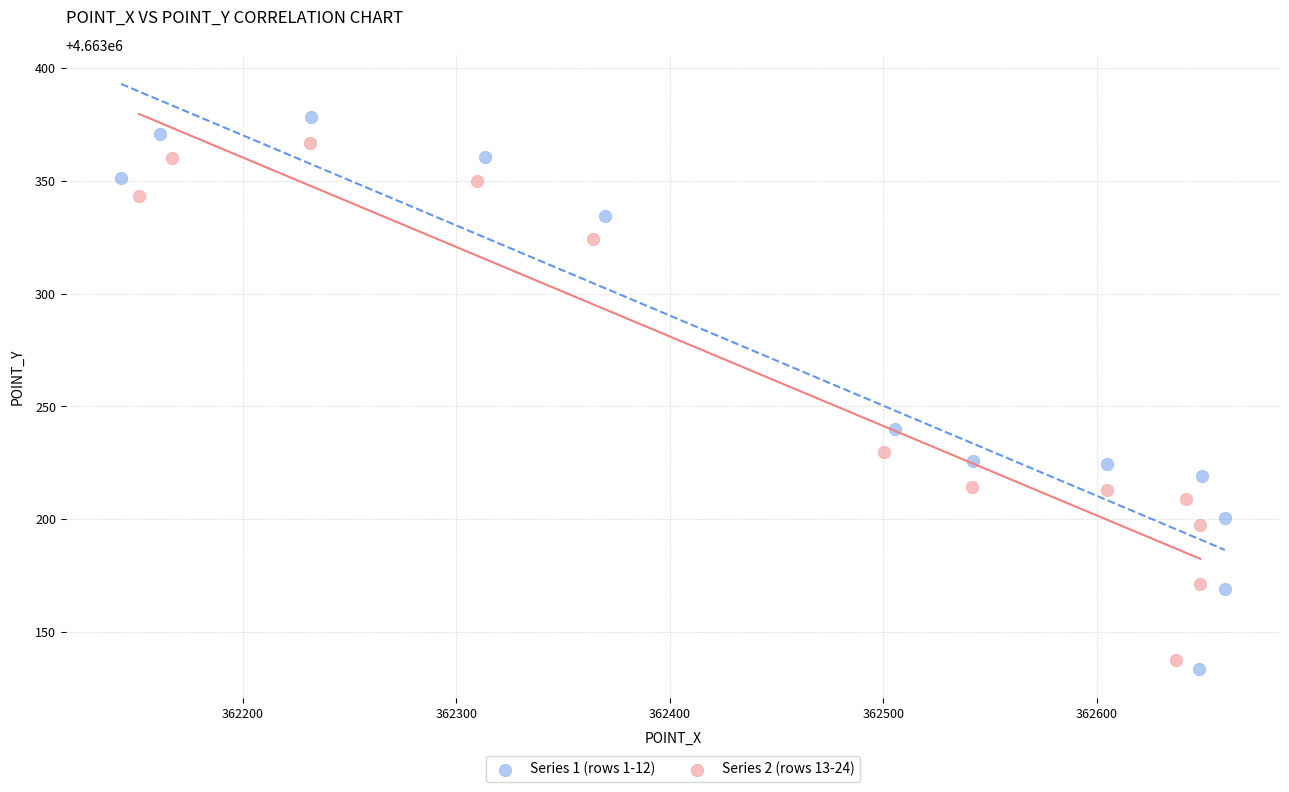

Which series reaches the maximum Y coordinate?

Series 1 (rows 1-12)